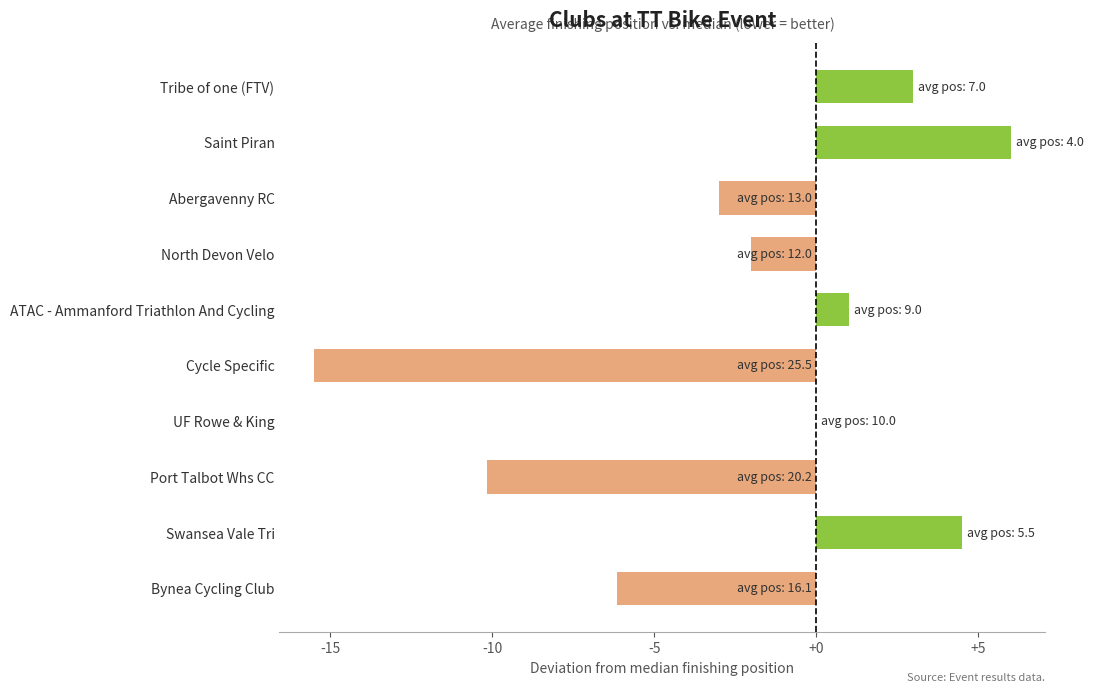

How many categories are shown in the chart?

10